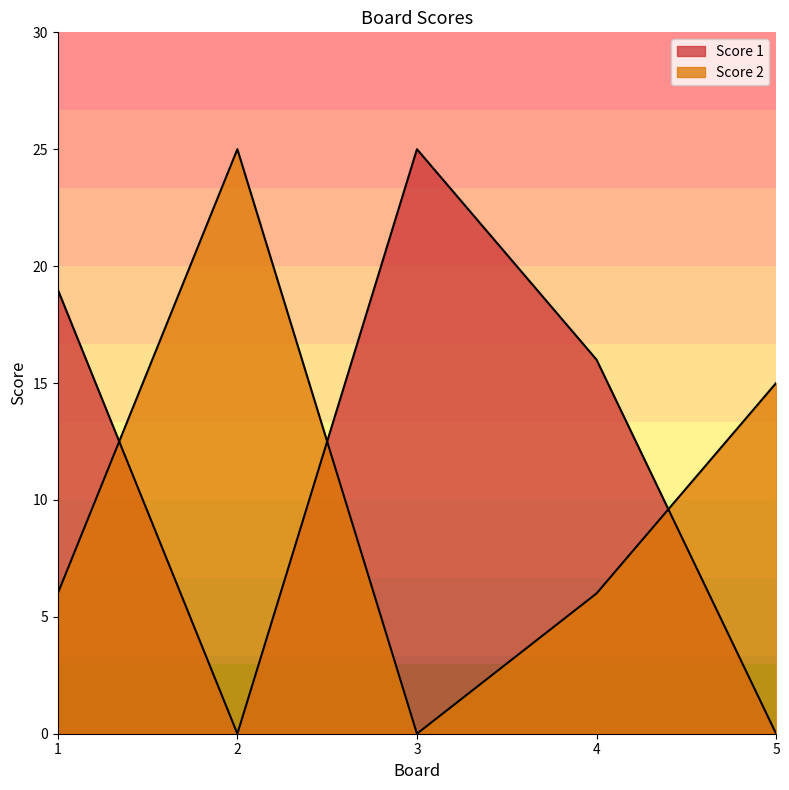

What are all the series names shown in the legend?

Score 1, Score 2